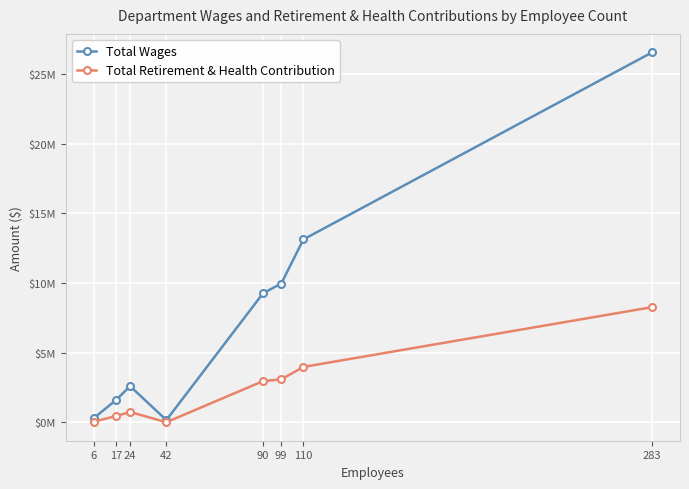

Which category has the highest value in the Total Wages series?

283